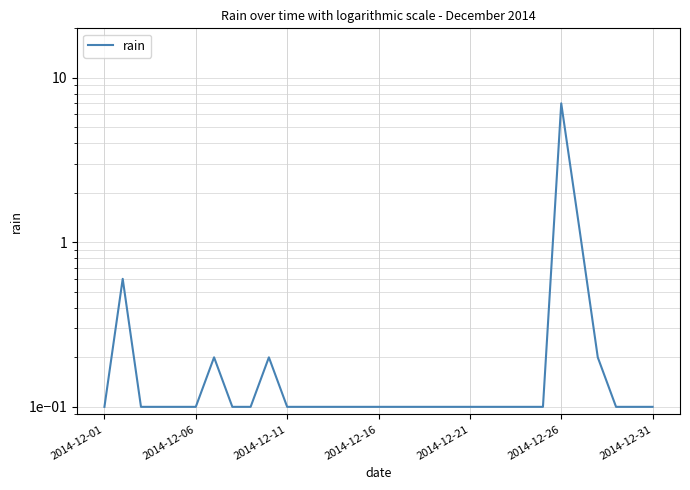

The value at 14 is 0.0. True or false?

False